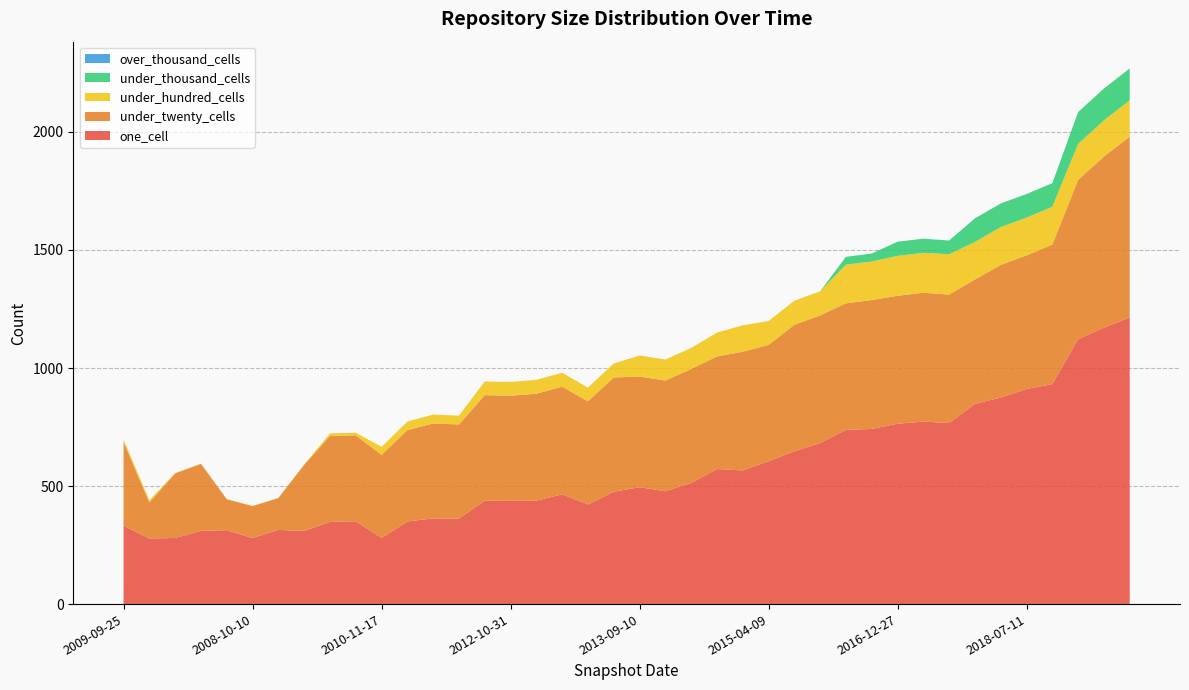

Reading left to right, what are all the values shown in this chart?

one_cell: 332	278	280	310	313	280	314	310	348	351	280	350	363	362	438	437	438	465	422	476	495	478	513	572	566	605	647	682	738	742	764	773	767	848	875	911	932	1122	1171	1214
under_twenty_cells: 354	152	274	284	131	135	135	280	364	364	352	387	402	399	447	446	453	456	437	484	469	469	483	477	503	493	536	541	536	546	542	546	544	527	562	566	591	675	725	766
under_hundred_cells: 11	10	1	1	1	1	1	1	11	11	34	36	38	37	58	58	59	59	58	59	89	89	89	101	112	101	102	102	164	163	169	169	171	159	160	160	160	152	153	154
under_thousand_cells: 0	0	0	0	0	0	0	0	0	0	0	0	0	0	0	0	0	0	0	0	0	0	0	0	0	0	0	0	33	34	60	60	58	100	100	100	100	135	135	135
over_thousand_cells: 0	0	0	0	0	0	0	0	0	0	0	0	0	0	0	0	0	0	0	0	0	0	0	0	0	0	0	0	0	0	0	0	0	0	0	0	0	0	0	0